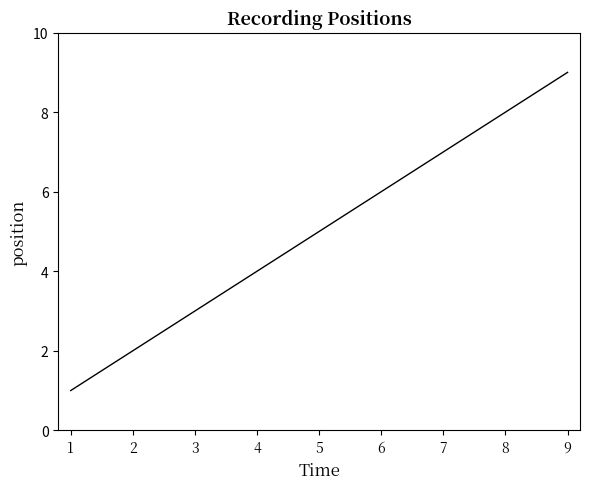

Reading right to left, transcribe all the data shown in this chart.

9=9	8=8	7=7	6=6	5=5	4=4	3=3	2=2	1=1